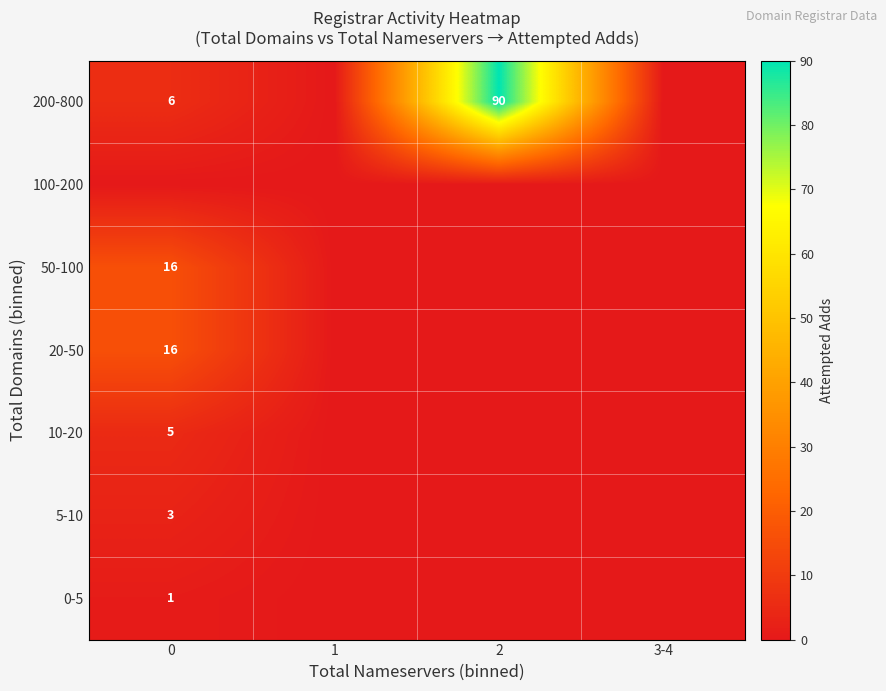

What is the maximum value shown in the chart?

90